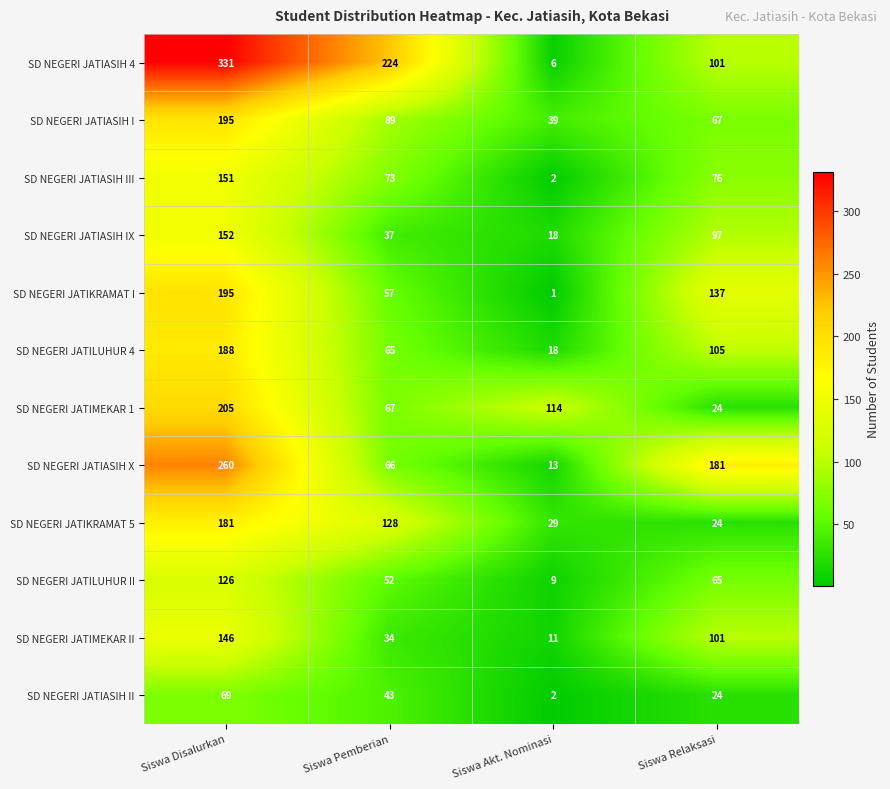

Which series changed the most between Siswa Disalurkan and Siswa Akt. Nominasi?

SD NEGERI JATIASIH 4